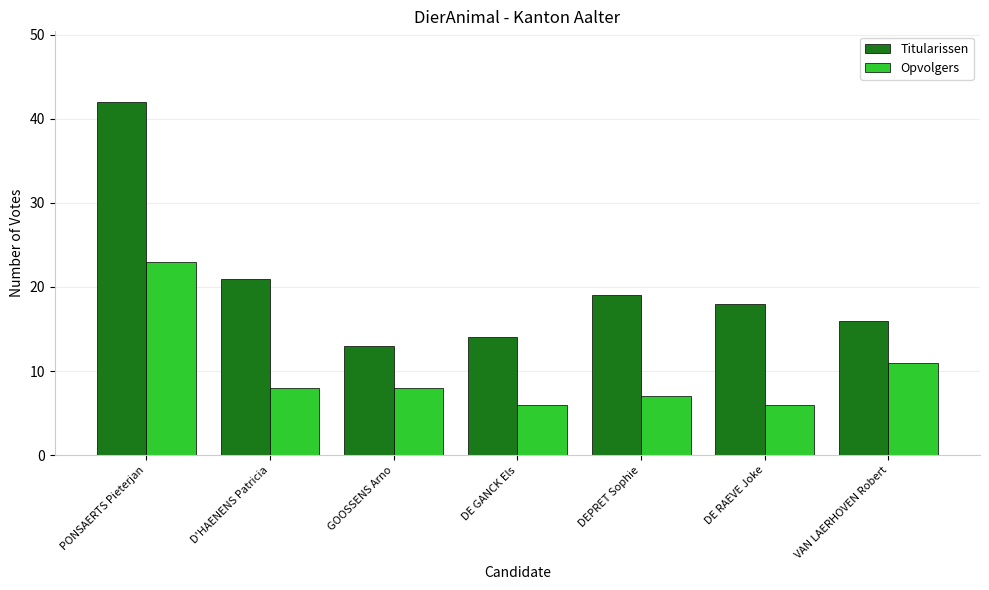

What are all the series names shown in the legend?

Titularissen, Opvolgers